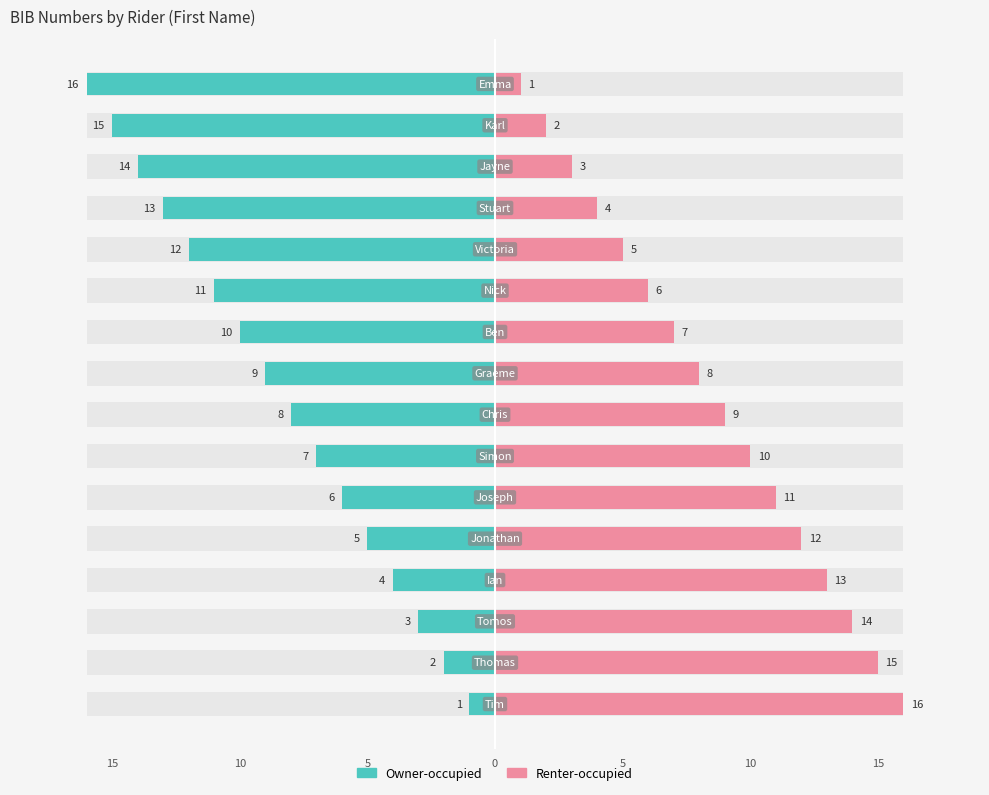

What is the difference between the highest and lowest values at 0?

17